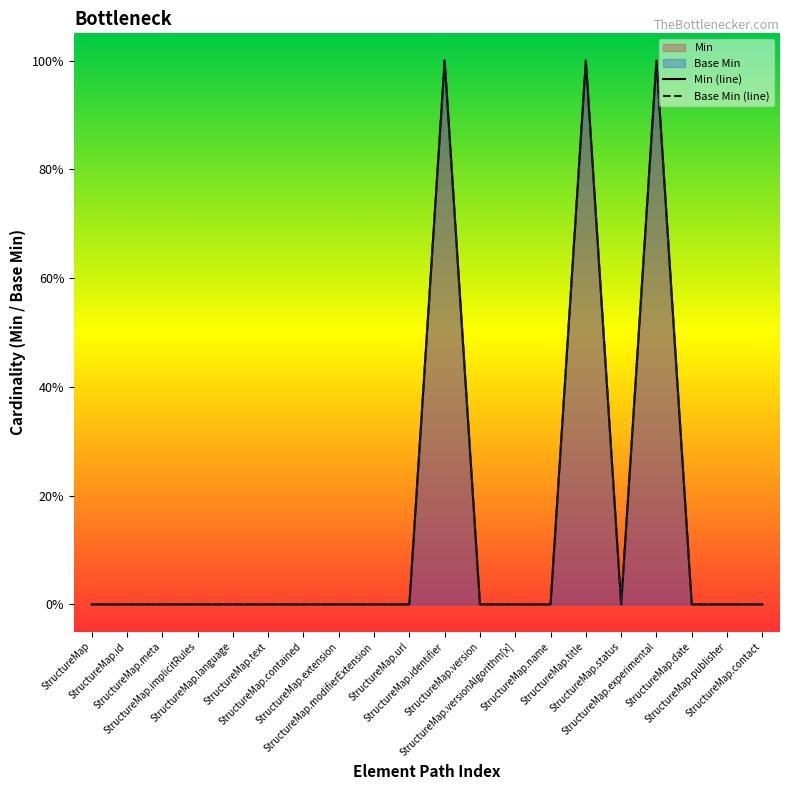

Count the Base Min values in the range 0 to 1.

20